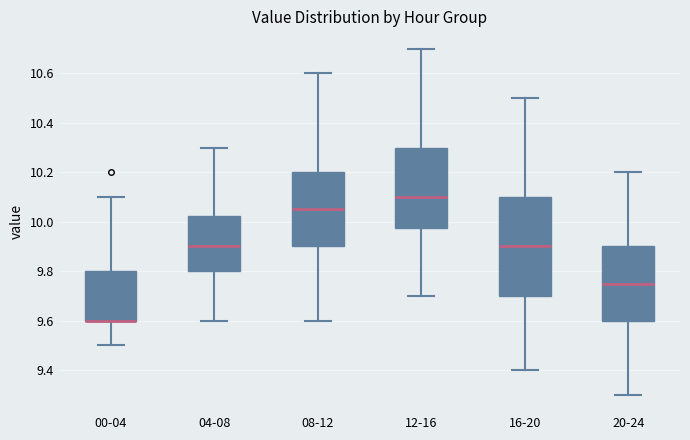

Where does the lower whisker of the box for 20-24 end on the y-axis? The values are not printed on the chart, so give them approximately, as read against the axis.

9.30